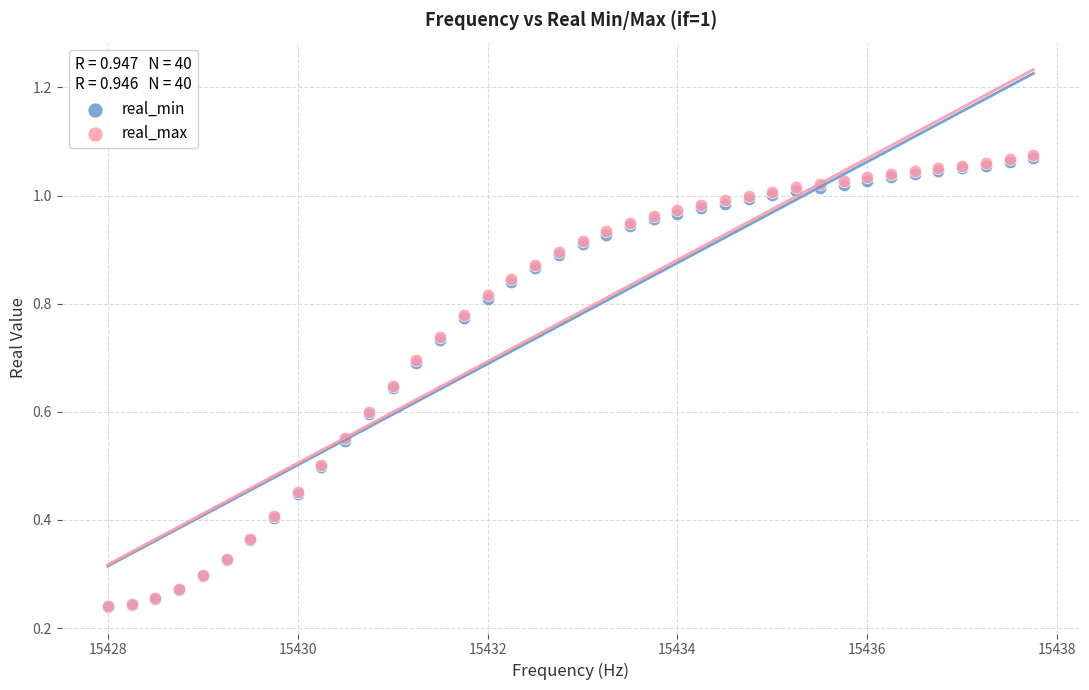

What are all the series names shown in the legend?

real_min, real_max